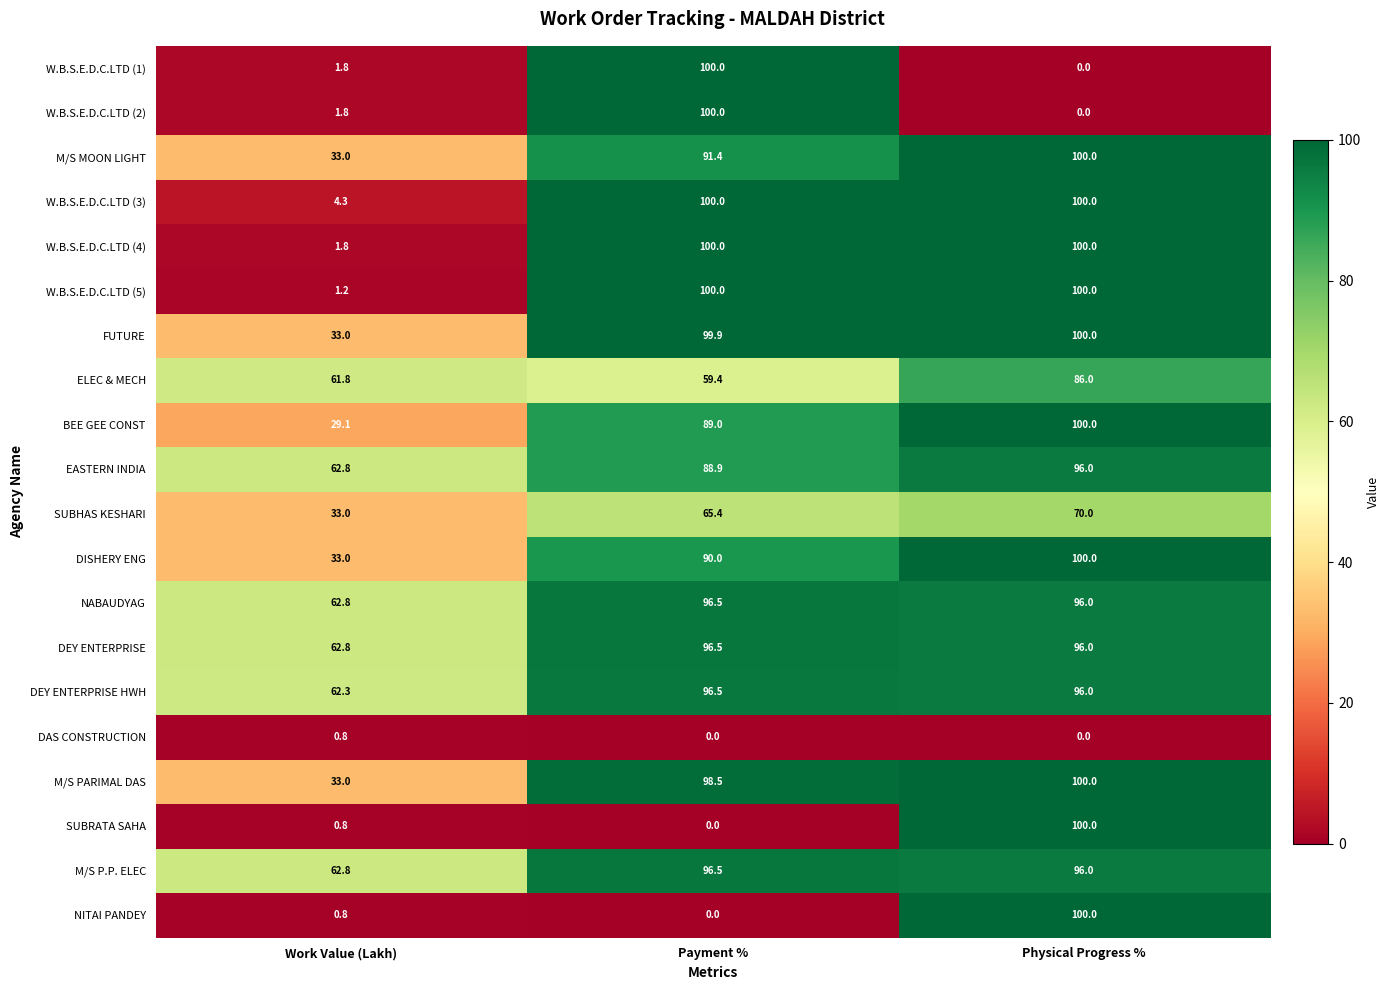

Where is ELEC & MECH nearest to the value 72?

Work Value (Lakh)